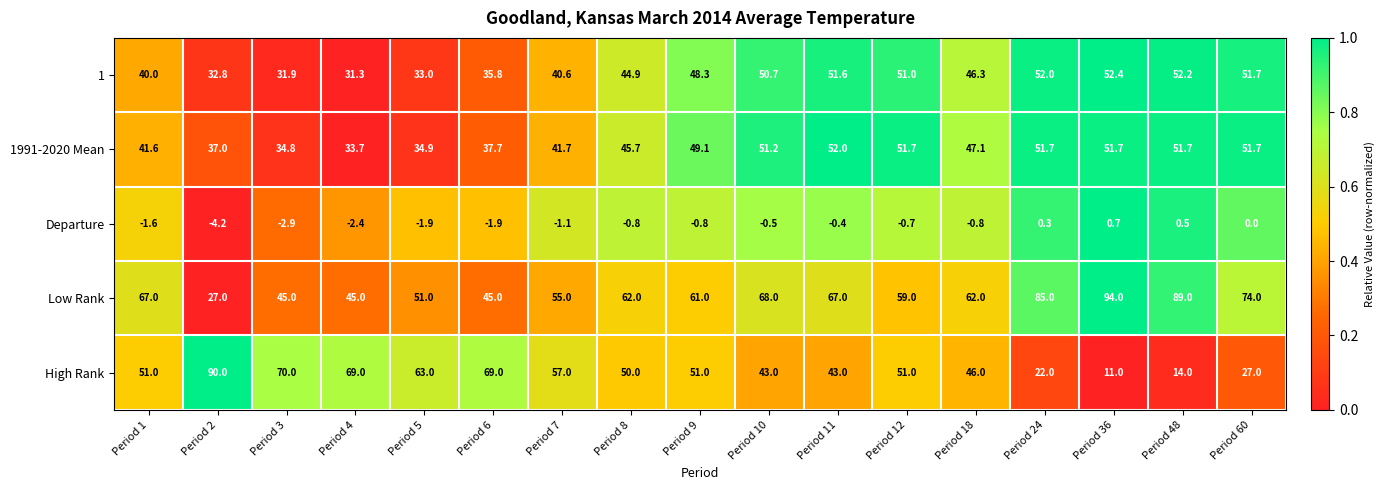

What is the approximate value of 1 at Period 18?

46.3